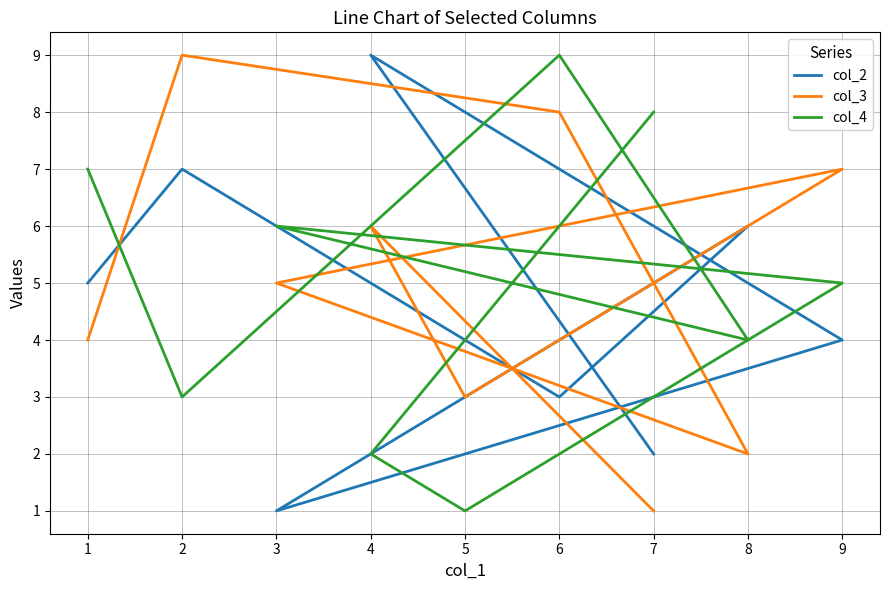

What is the sum of all col_3 values?

45